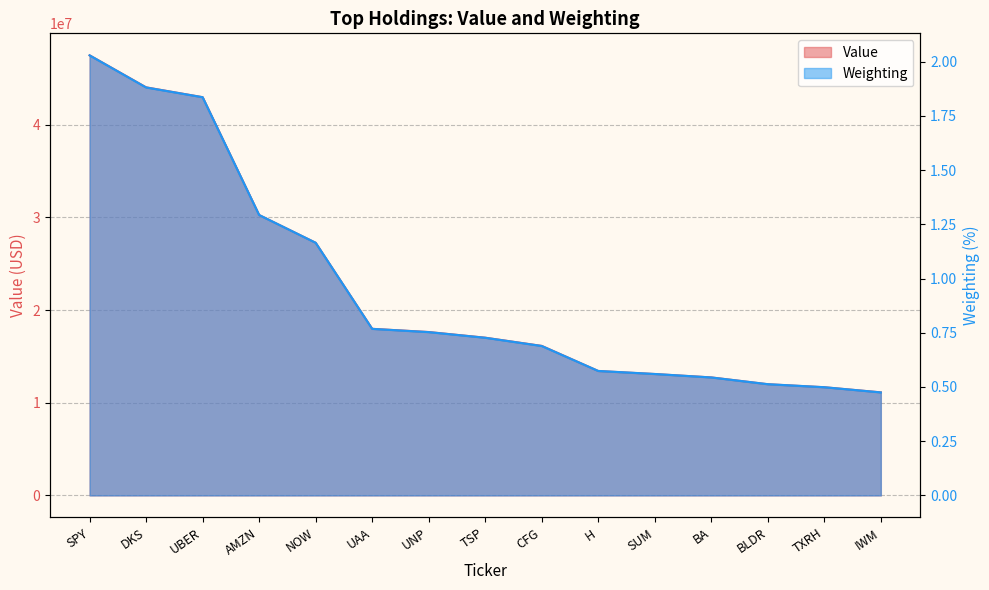

Reading right to left, what are all the values shown in this chart?

Value: IWM=11123000.0	TXRH=11674000.0	BLDR=11999000.0	BA=12735000.0	SUM=13100000.0	H=13426000.0	CFG=16138000.0	TSP=17022000.0	UNP=17635000.0	UAA=17980000.0	NOW=27263000.0	AMZN=30259000.0	UBER=42978000.0	DKS=44041000.0	SPY=47496000.0
Weighting: IWM=0.5	TXRH=0.5	BLDR=0.5	BA=0.5	SUM=0.6	H=0.6	CFG=0.7	TSP=0.7	UNP=0.8	UAA=0.8	NOW=1.2	AMZN=1.3	UBER=1.8	DKS=1.9	SPY=2.0